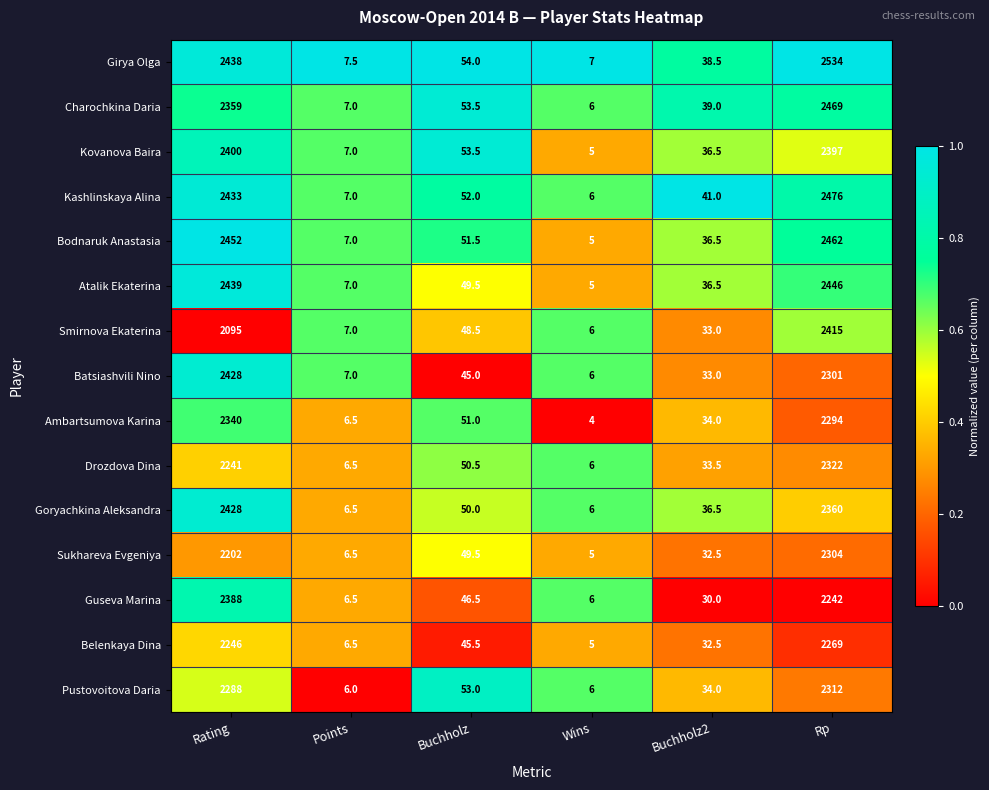

Which series changed the most between Buchholz and Buchholz2?

Pustovoitova Daria